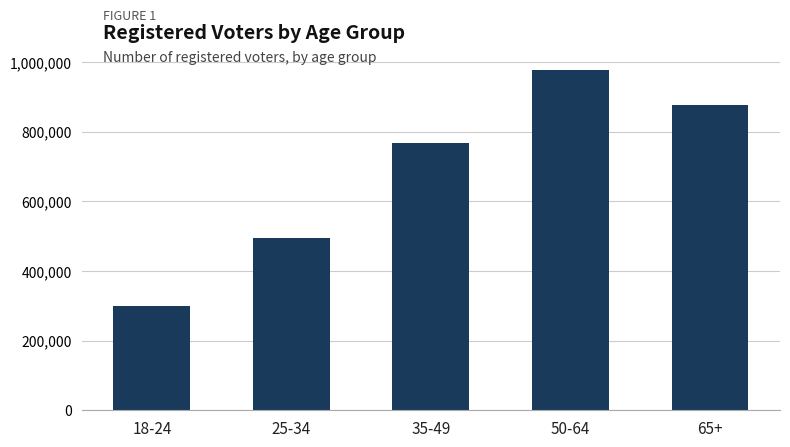

Rank the categories by value from highest to lowest.

50-64, 65+, 35-49, 25-34, 18-24